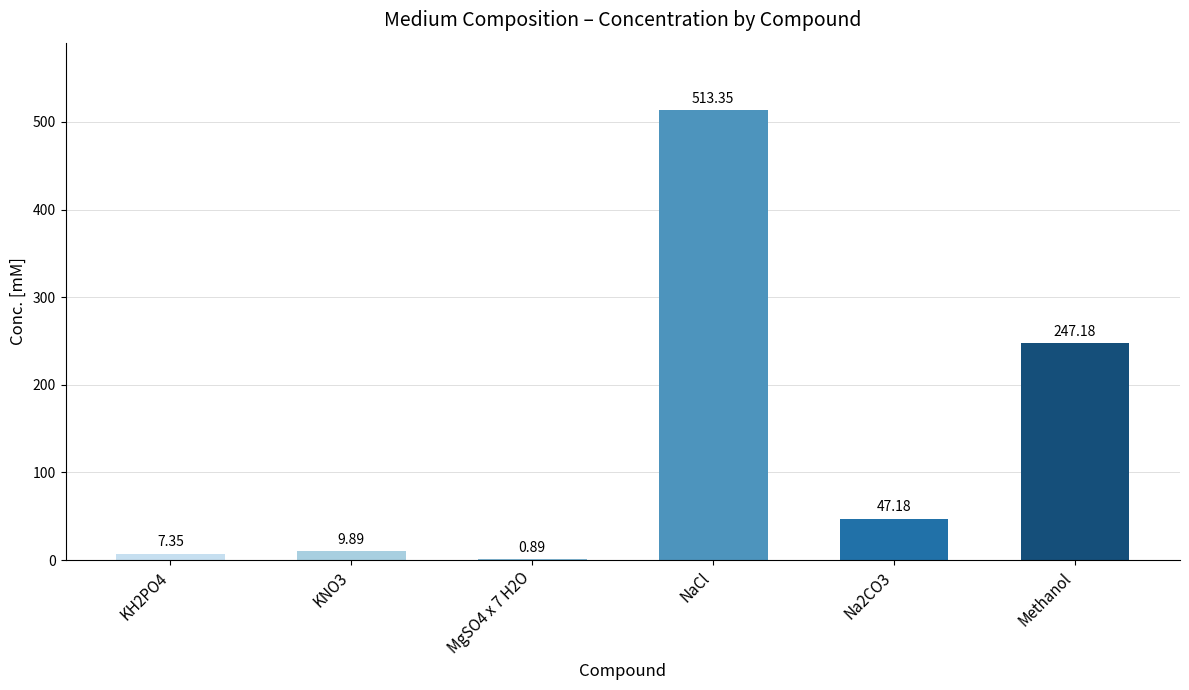

Count the number of values greater than 47.

3